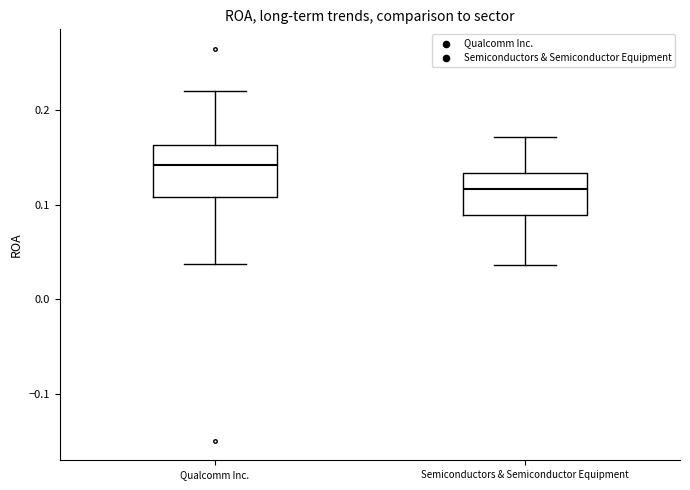

Which box is the tallest, from its lower edge to its upper edge?

Qualcomm Inc.